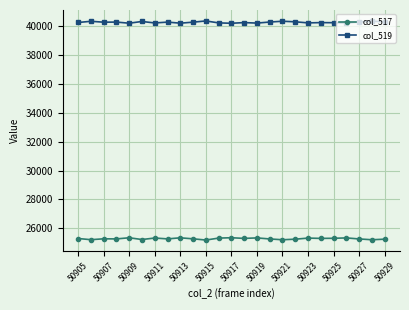

What are all the series names shown in the legend?

col_517, col_519